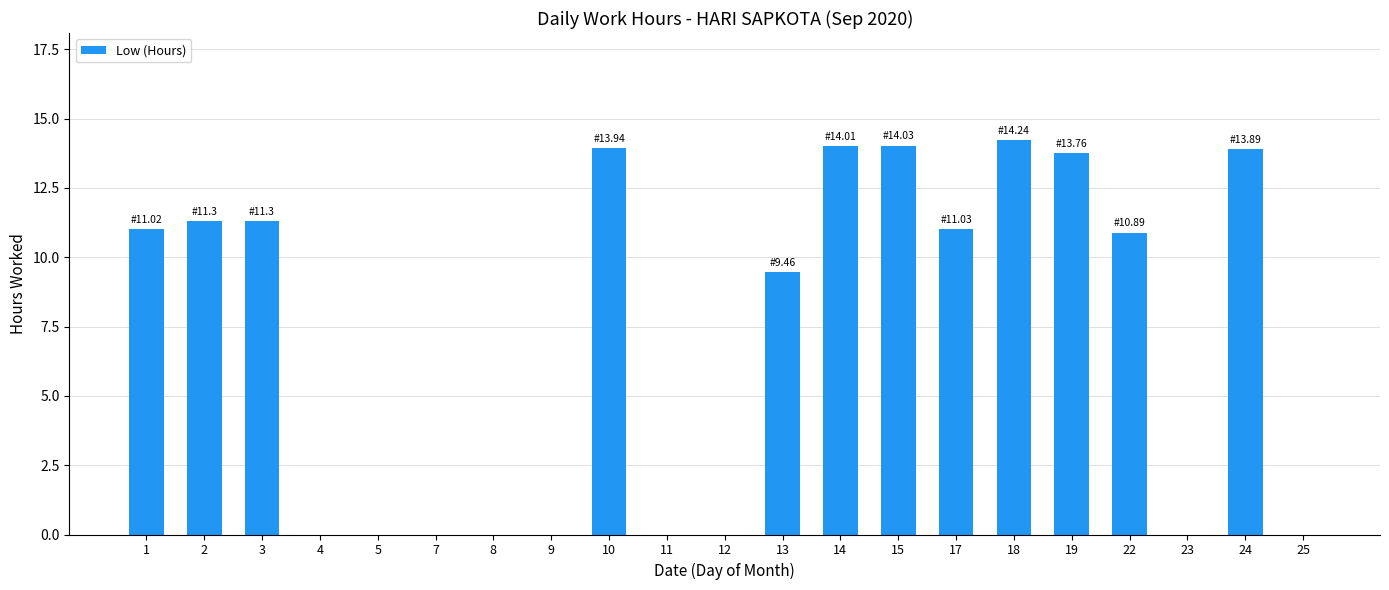

The chart shows a value of -7.9 at 11. True or false?

False